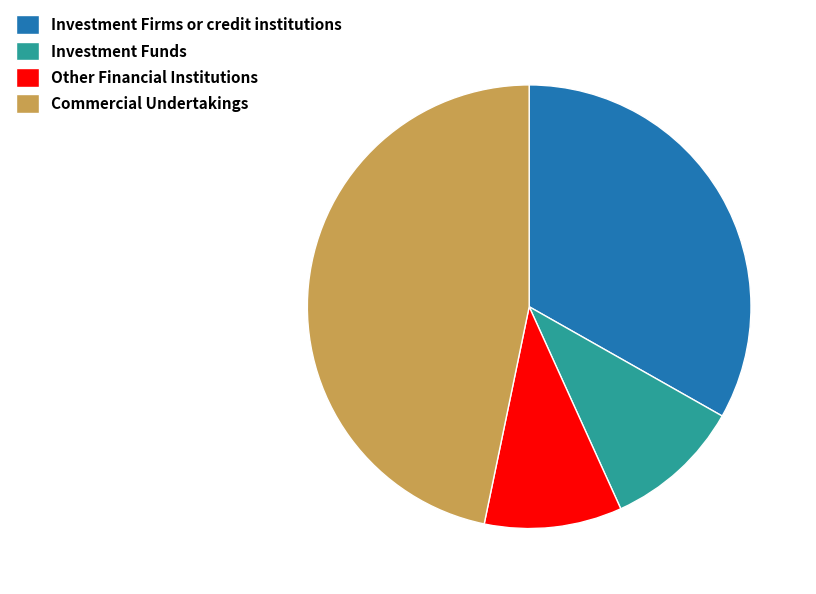

Combined, do Commercial Undertakings and Investment Funds account for over 50%?

Yes